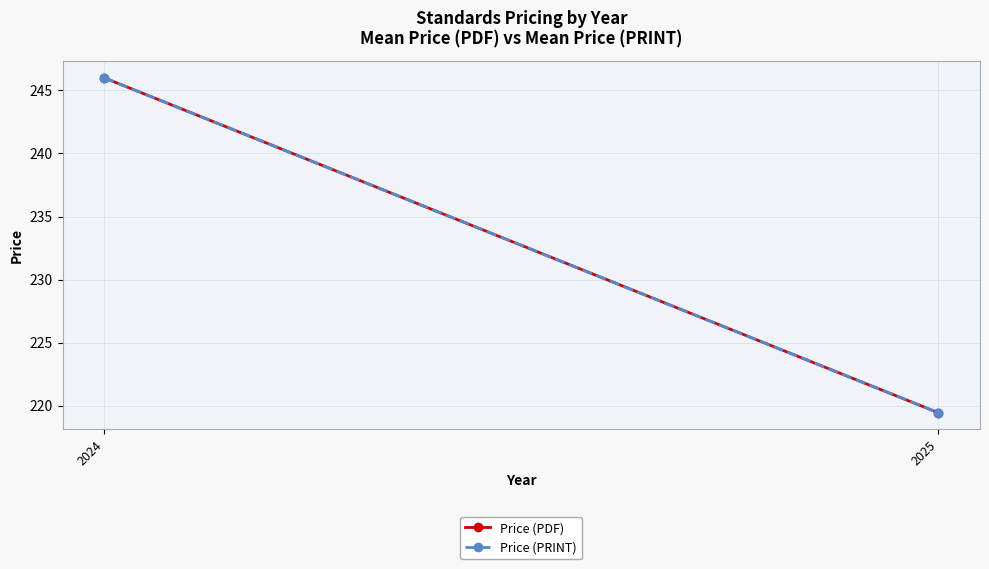

What is the approximate value of Price (PDF) at 2024?

246.0